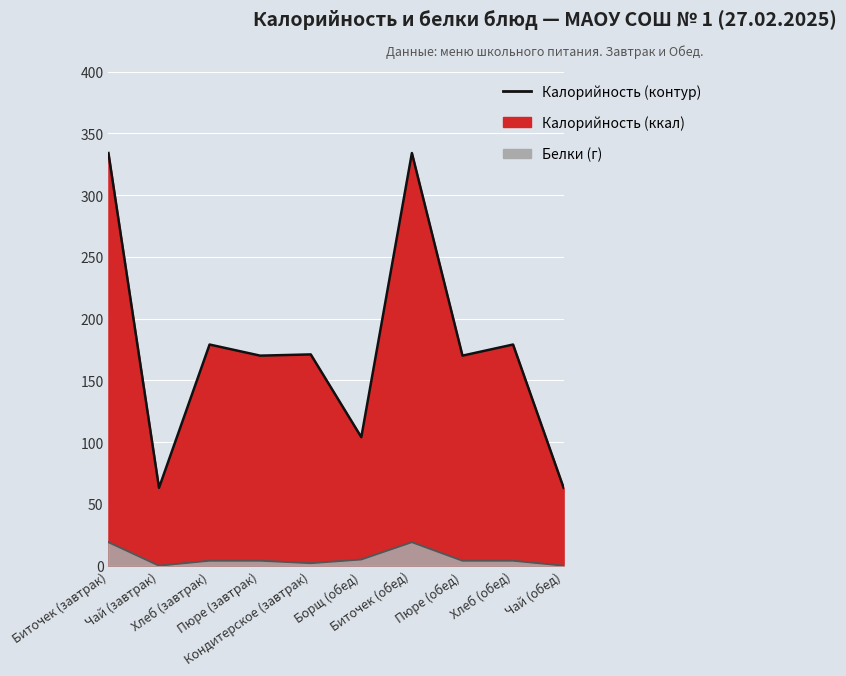

At which category does Белки reach its first local valley?

Чай (завтрак)